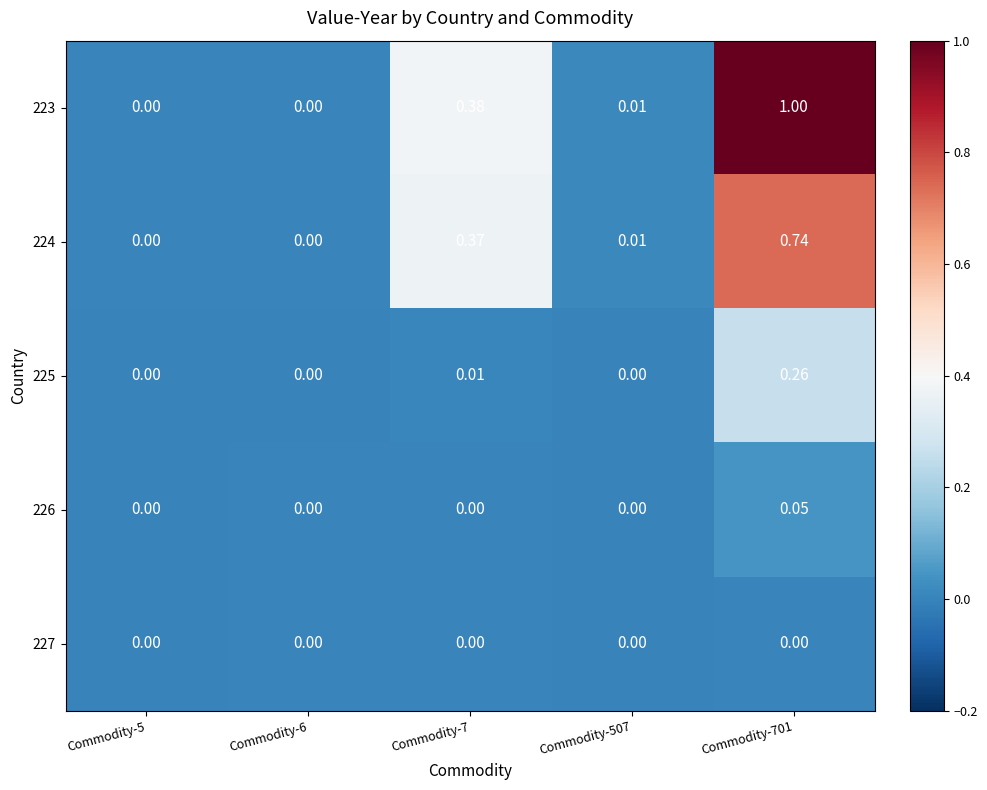

Is the value of 225 at Commodity-7 greater than the value of 224 at Commodity-6?

Yes